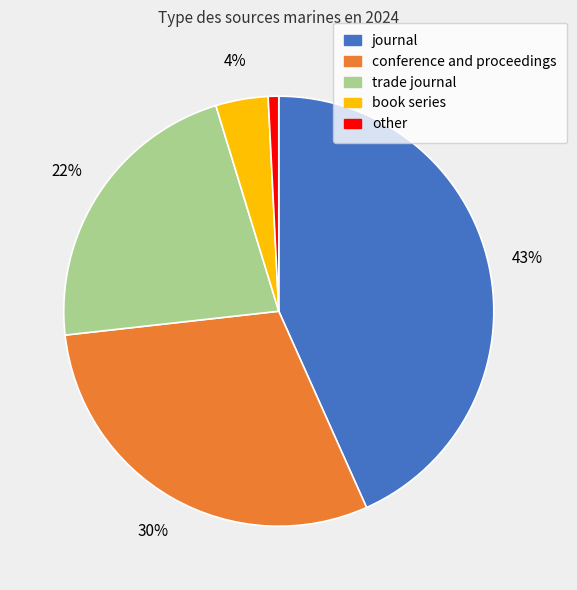

Combined, do trade journal and journal account for over 50%?

Yes